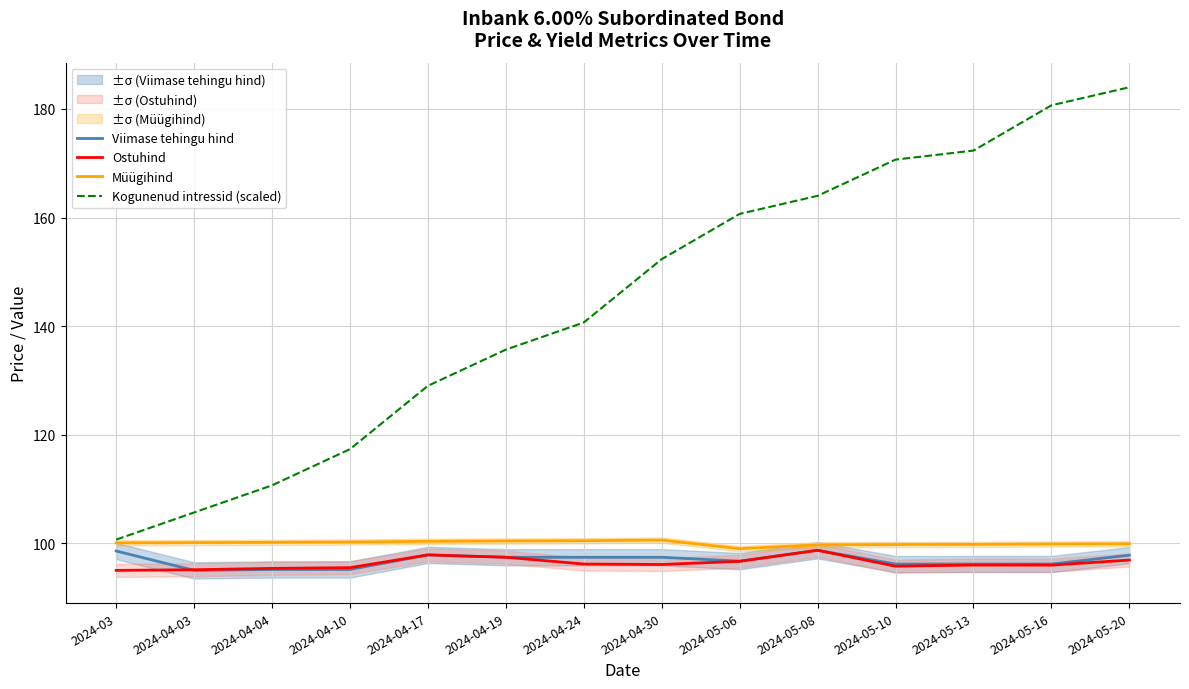

What is the maximum value shown in the chart?

184.0